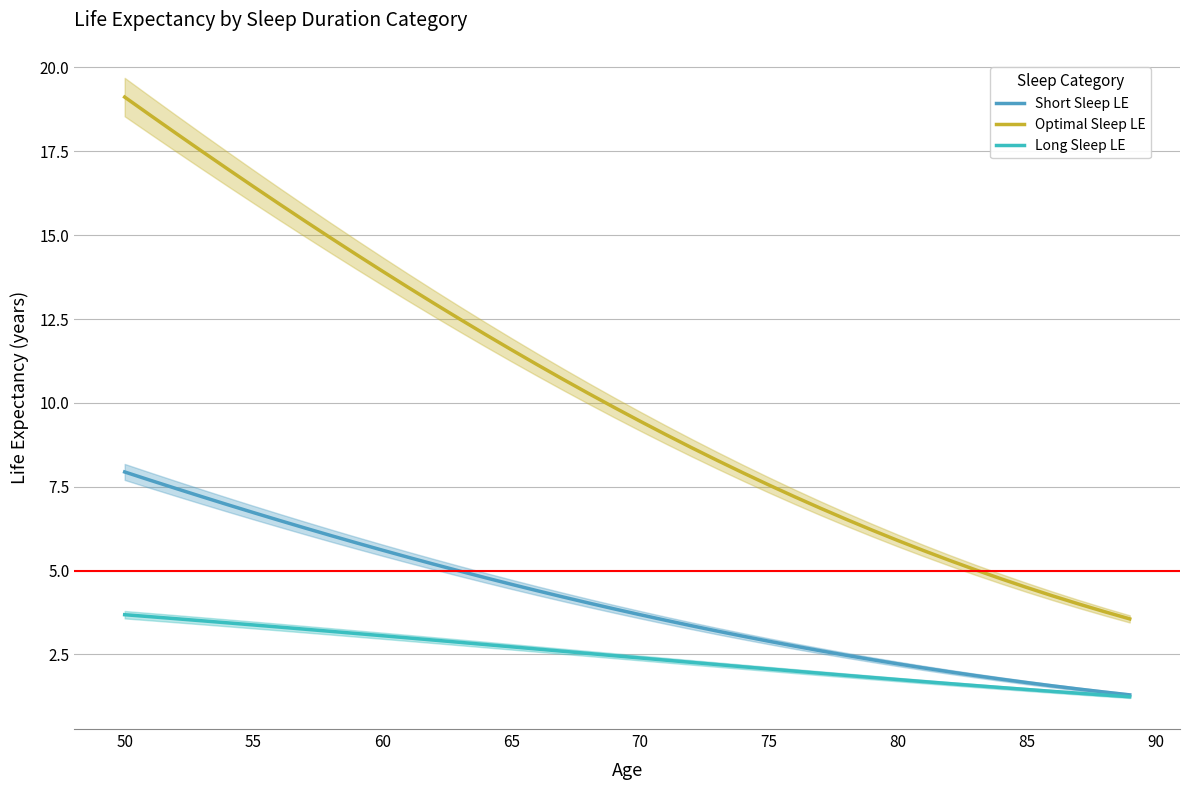

Reading right to left, what are all the values shown in this chart?

Short Sleep LE: 1.3	1.4	1.5	1.6	1.7	1.8	1.9	2.0	2.1	2.2	2.3	2.5	2.6	2.7	2.9	3.0	3.2	3.4	3.5	3.7	3.9	4.0	4.2	4.4	4.6	4.8	5.0	5.2	5.4	5.6	5.8	6.0	6.3	6.5	6.7	7.0	7.2	7.4	7.7	7.9
Optimal Sleep LE: 3.6	3.8	4.0	4.2	4.5	4.8	5.0	5.3	5.6	5.9	6.2	6.5	6.9	7.2	7.6	7.9	8.3	8.7	9.1	9.5	9.9	10.3	10.7	11.1	11.6	12.0	12.5	13.0	13.4	13.9	14.4	14.9	15.4	15.9	16.4	17.0	17.5	18.0	18.6	19.1
Long Sleep LE: 1.2	1.3	1.3	1.4	1.5	1.5	1.6	1.6	1.7	1.8	1.8	1.9	1.9	2.0	2.1	2.1	2.2	2.3	2.3	2.4	2.5	2.5	2.6	2.7	2.7	2.8	2.9	2.9	3.0	3.1	3.1	3.2	3.3	3.3	3.4	3.4	3.5	3.6	3.6	3.7